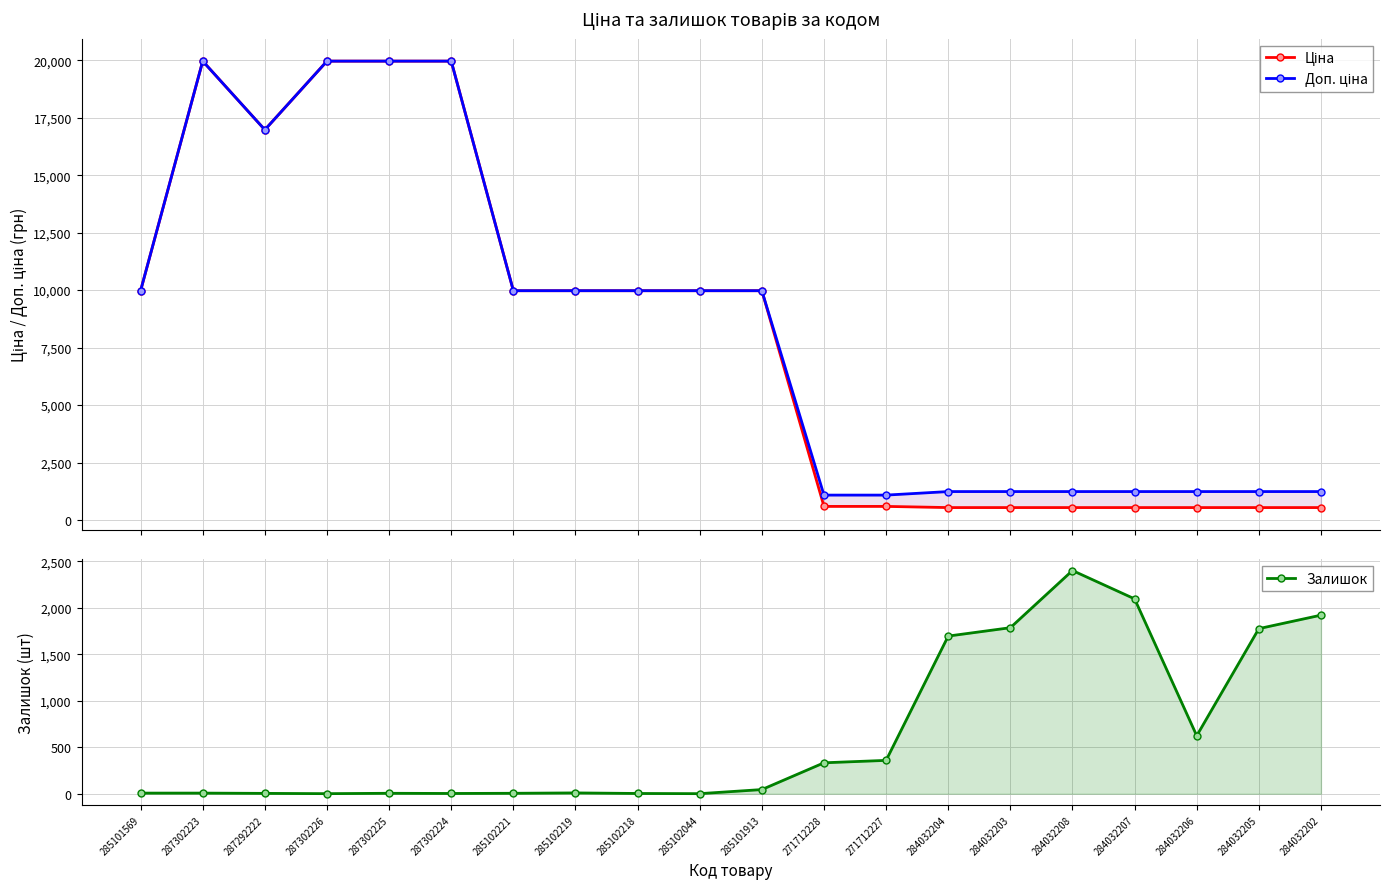

How many values in the Доп. ціна series exceed 9974?

11